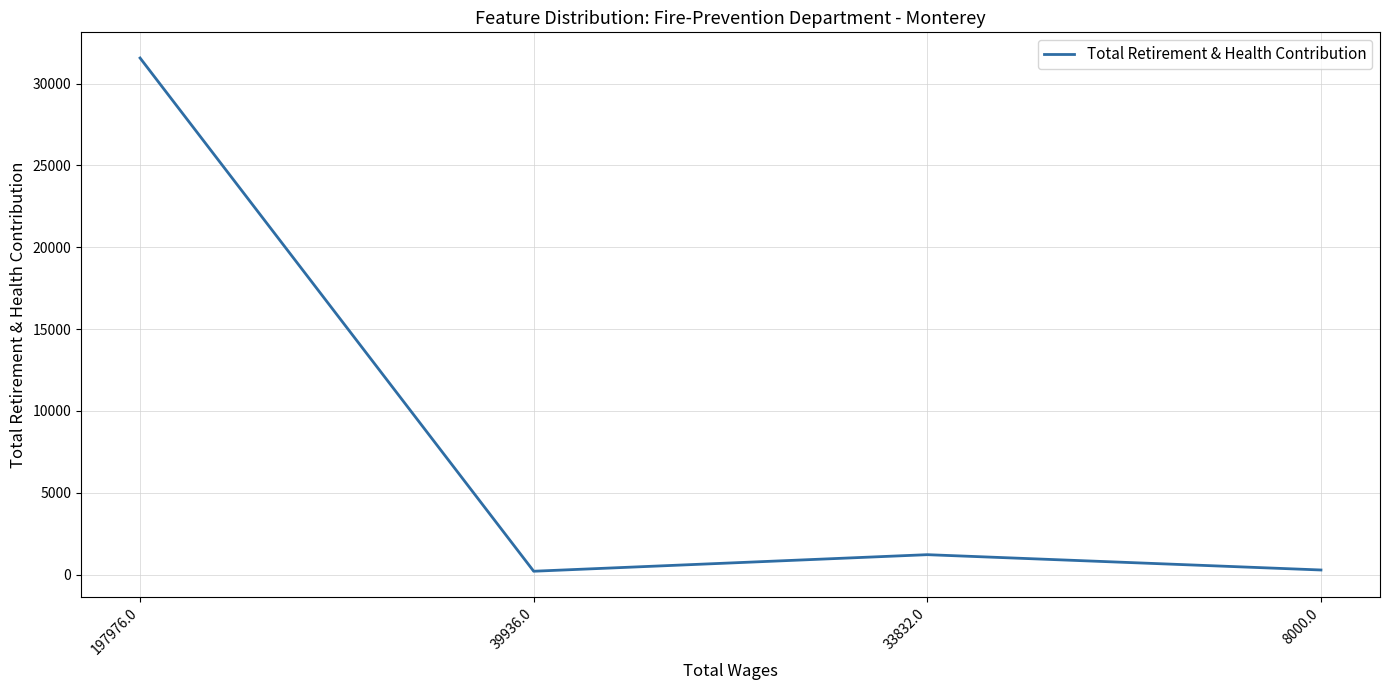

The value at 33832.0 is 1218. True or false?

True